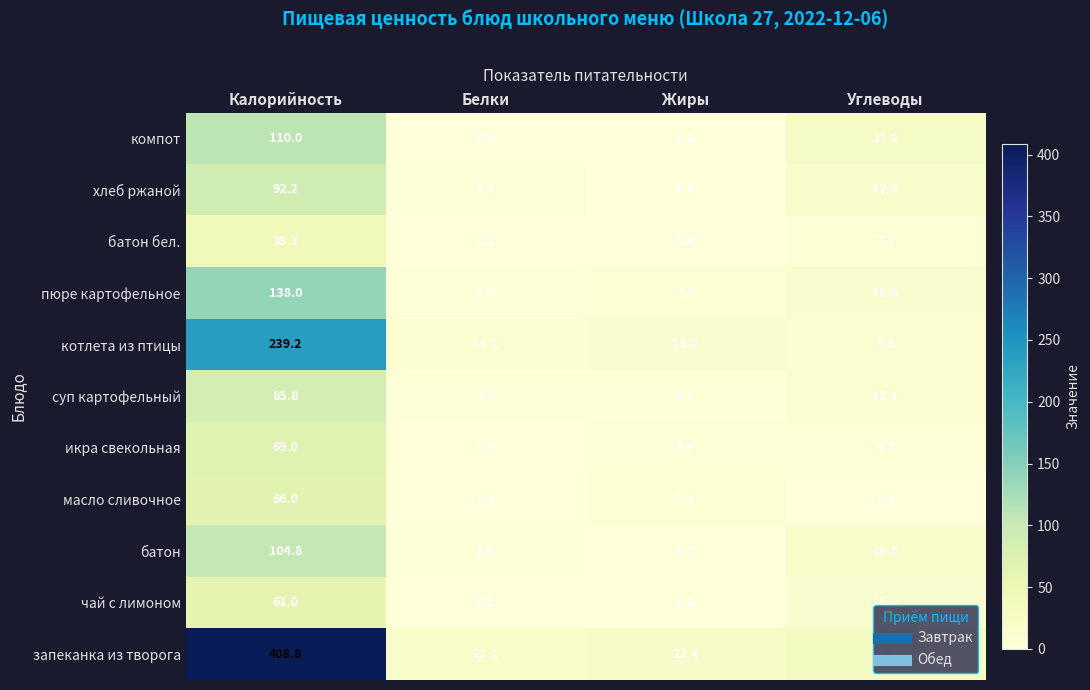

What is the greatest value displayed?

408.8